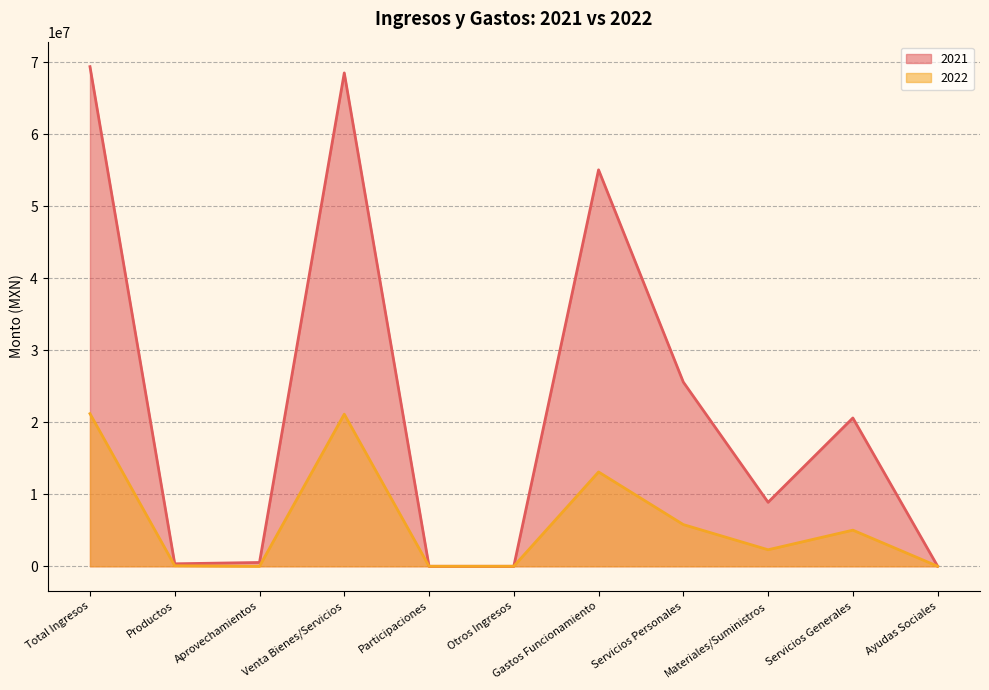

Which label corresponds to the smallest value in the chart?

Participaciones